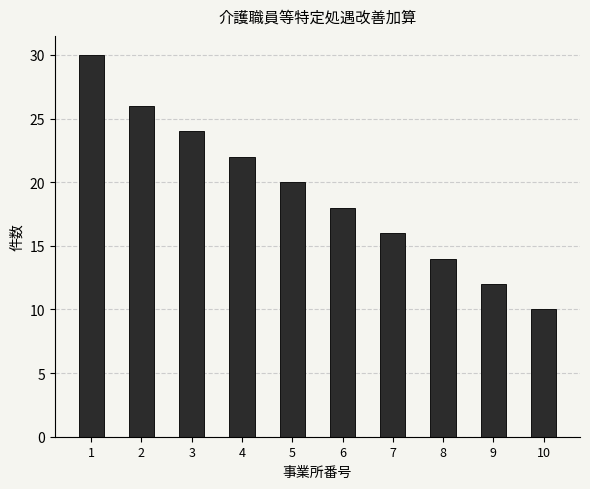

Which label corresponds to the largest value in the chart?

1